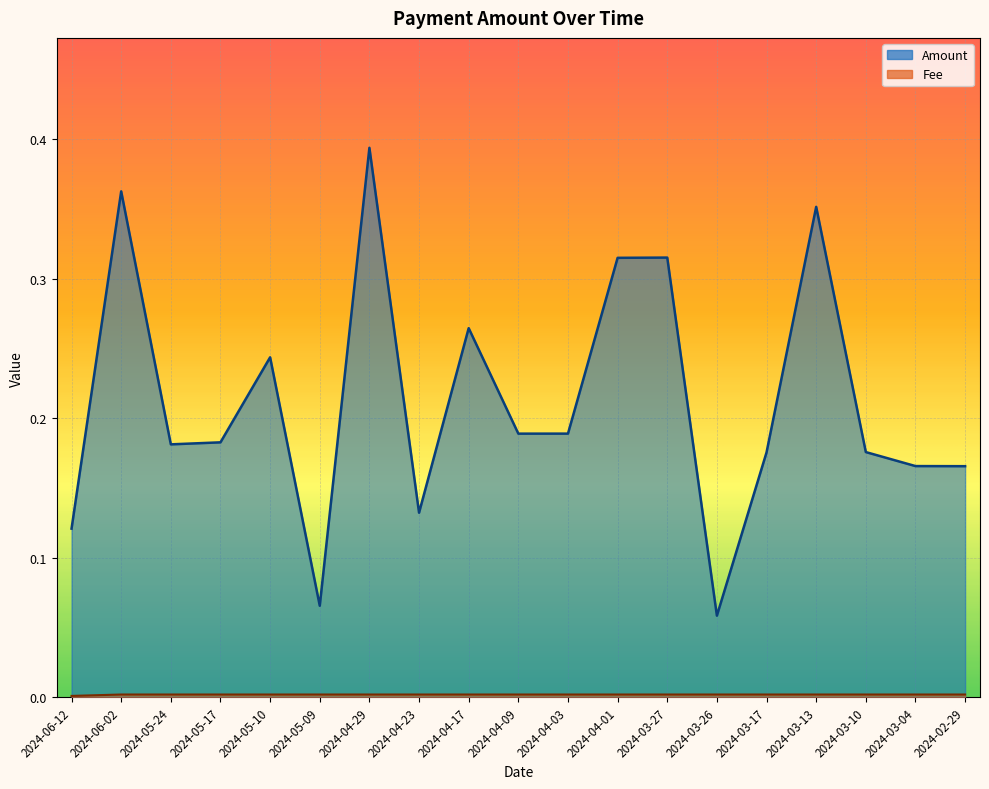

At which label is Amount closest to 0?

2024-03-26